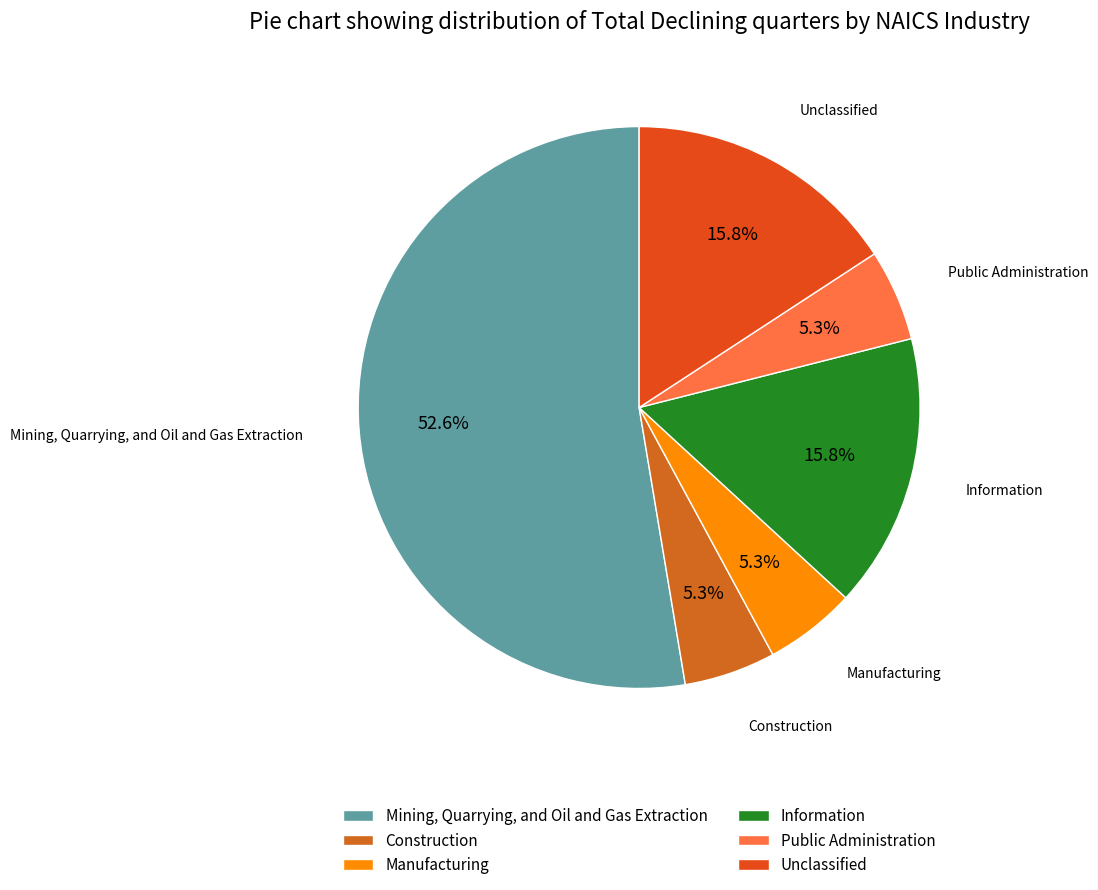

How many segments does this pie chart have?

6